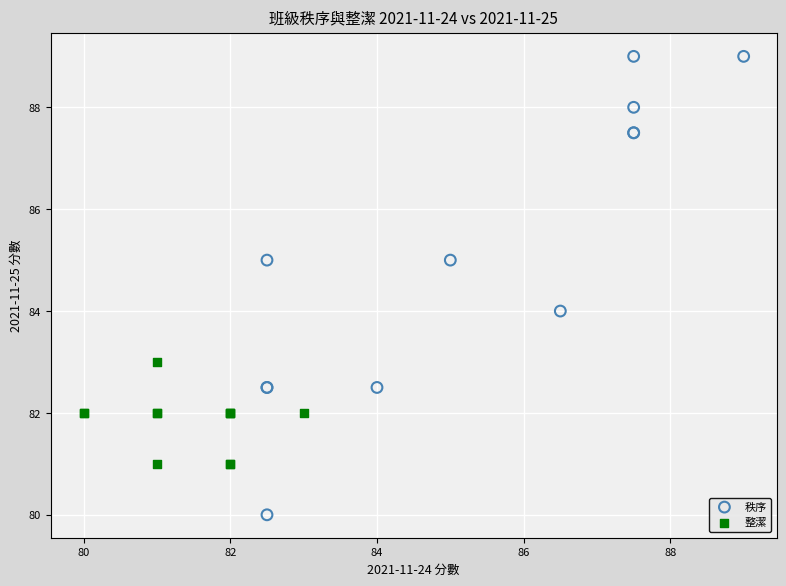

Which series contains the highest Y value?

秩序